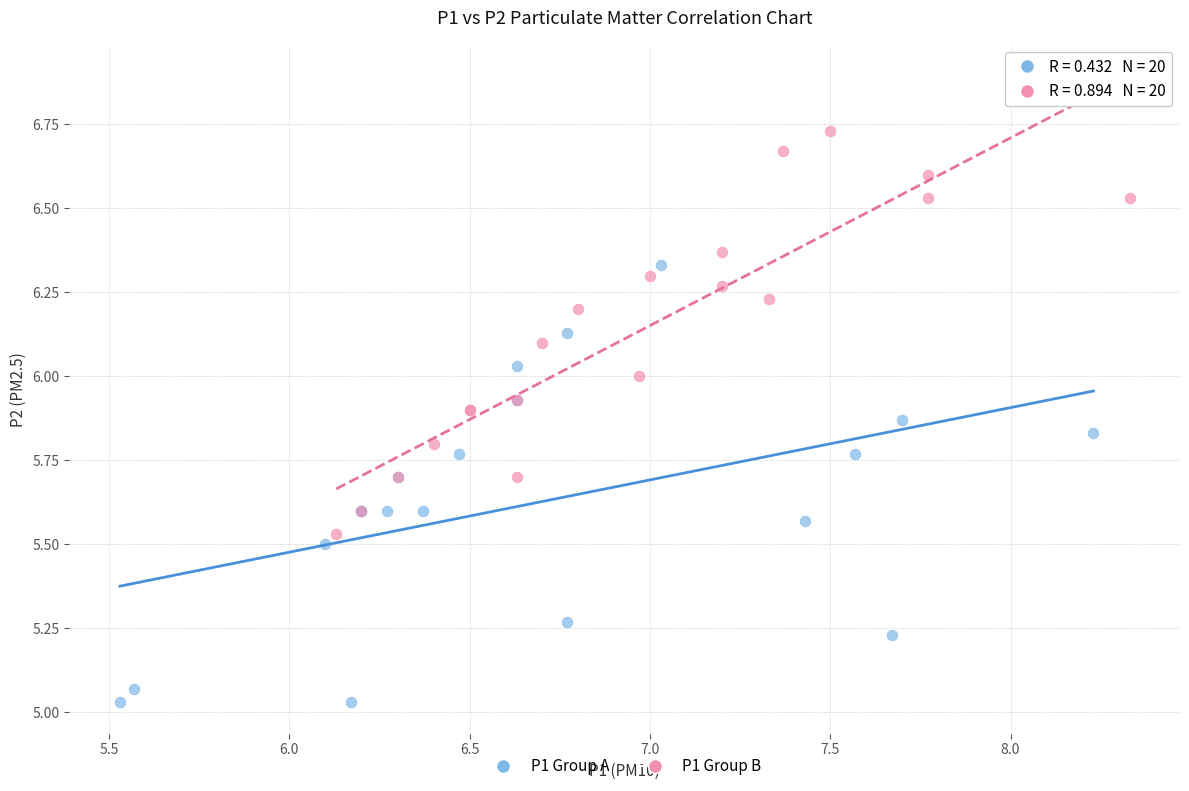

Which series reaches the minimum Y coordinate?

P1 Group A